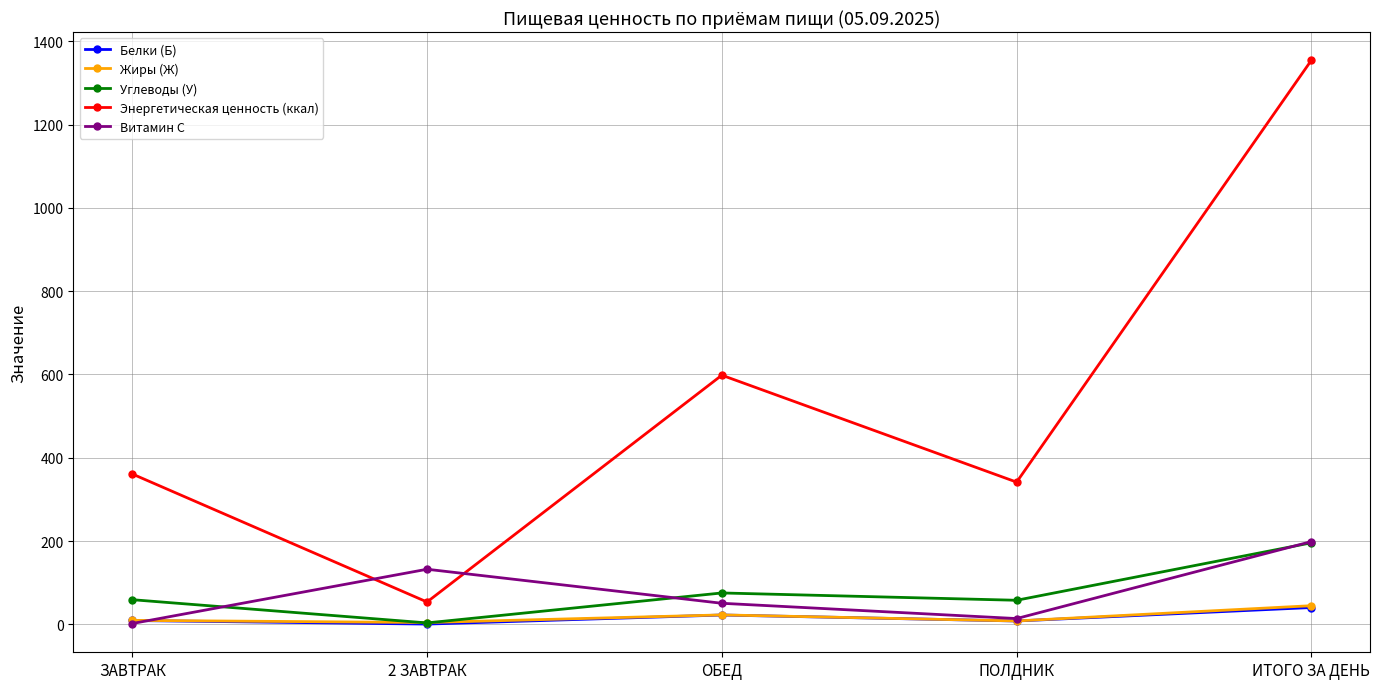

How many interior local peaks does the Белки (Б) series have?

1